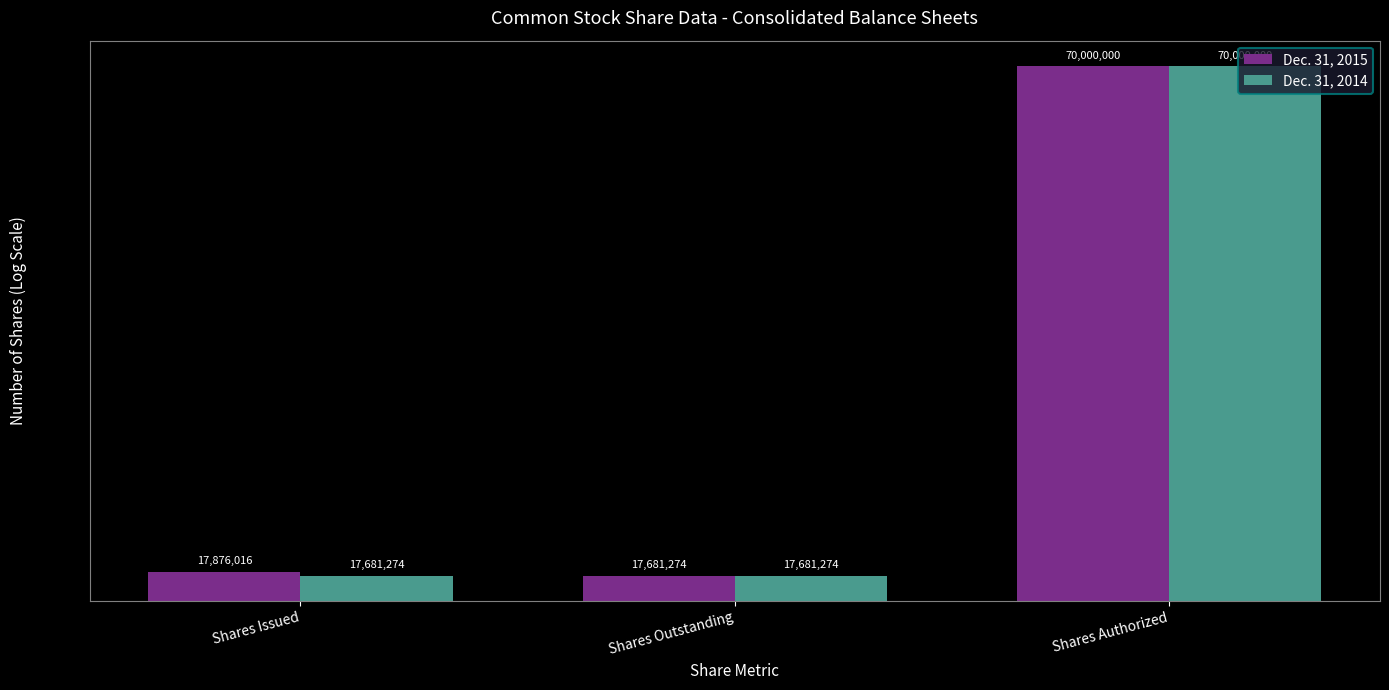

How many groups of bars are there?

3